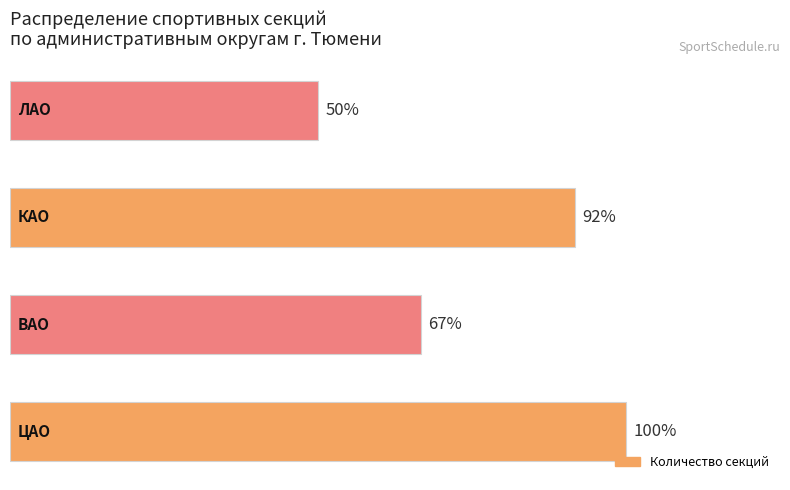

Does the chart contain any negative values?

No